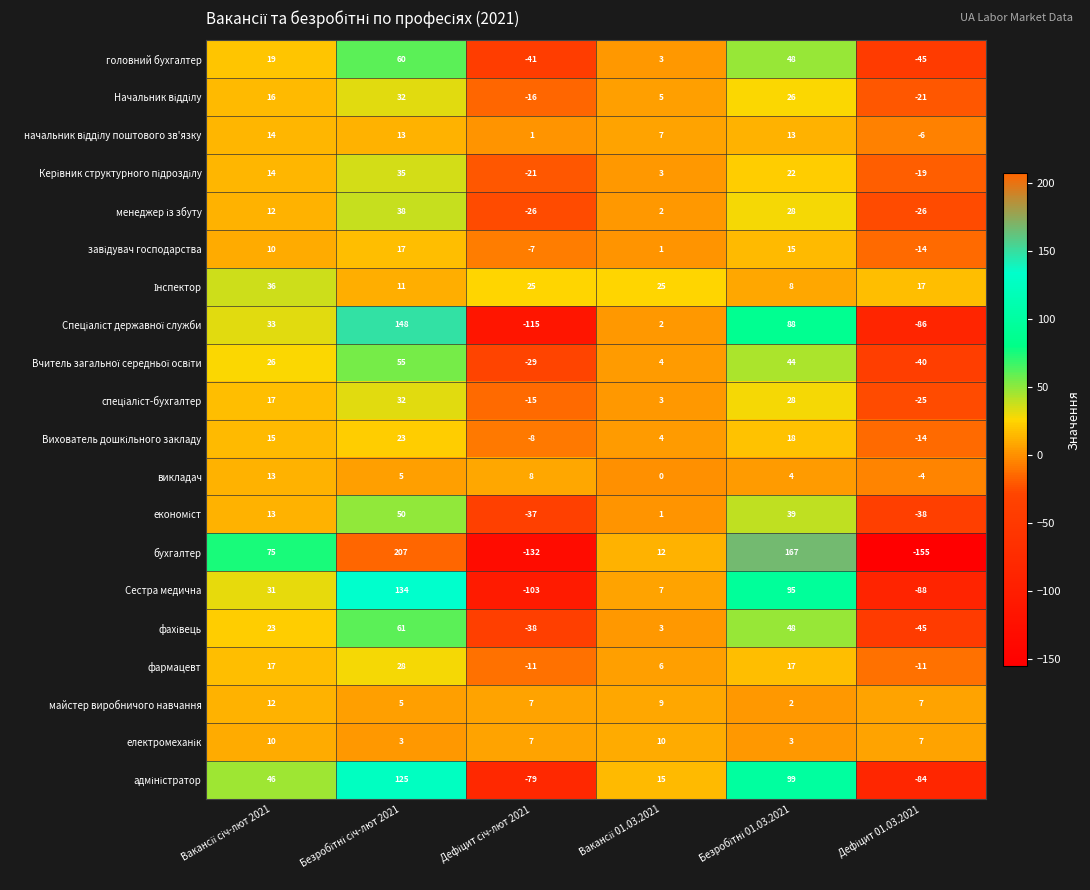

Which series has the largest range (max minus min)?

бухгалтер